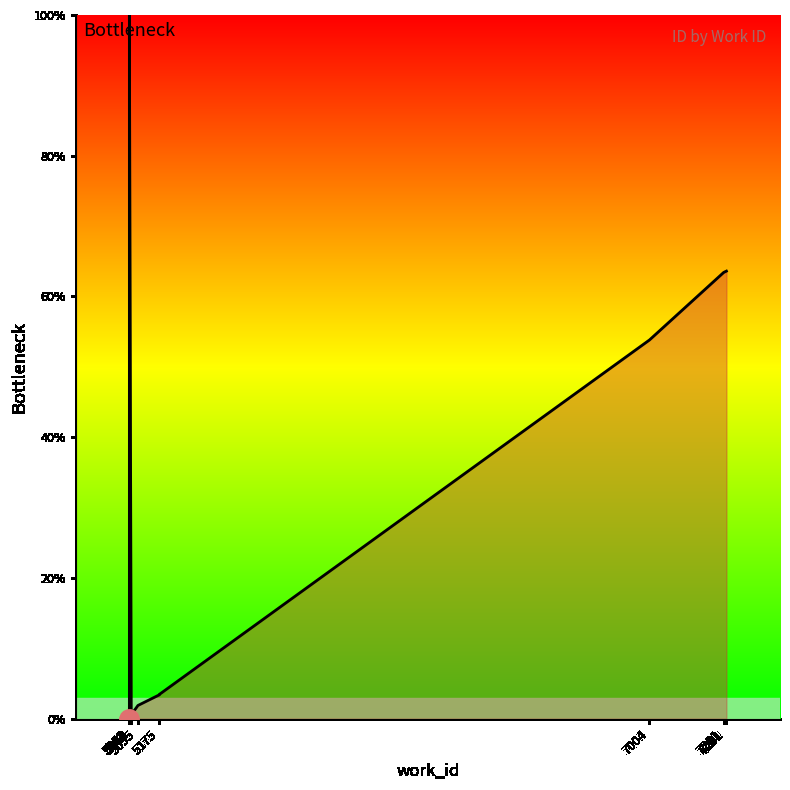

The value at 5063 is 43.0. True or false?

False